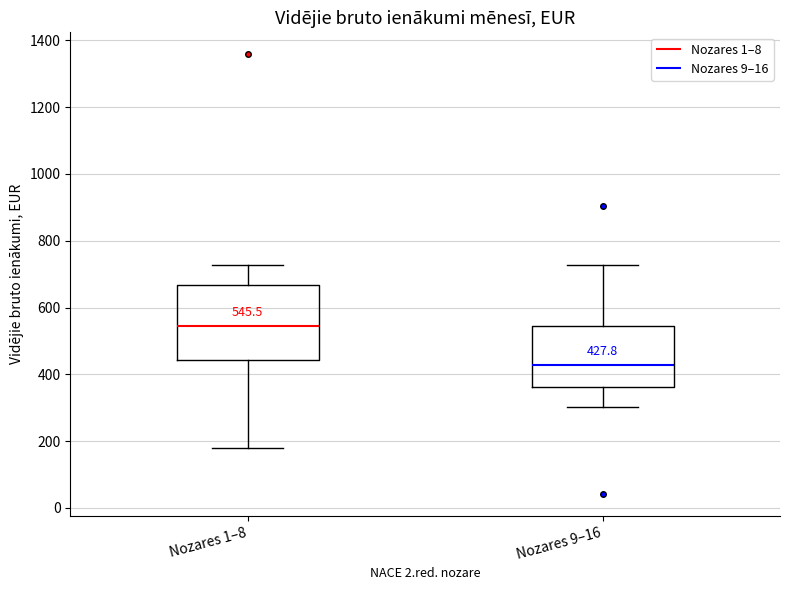

Which box has the highest median line?

Nozares 1–8